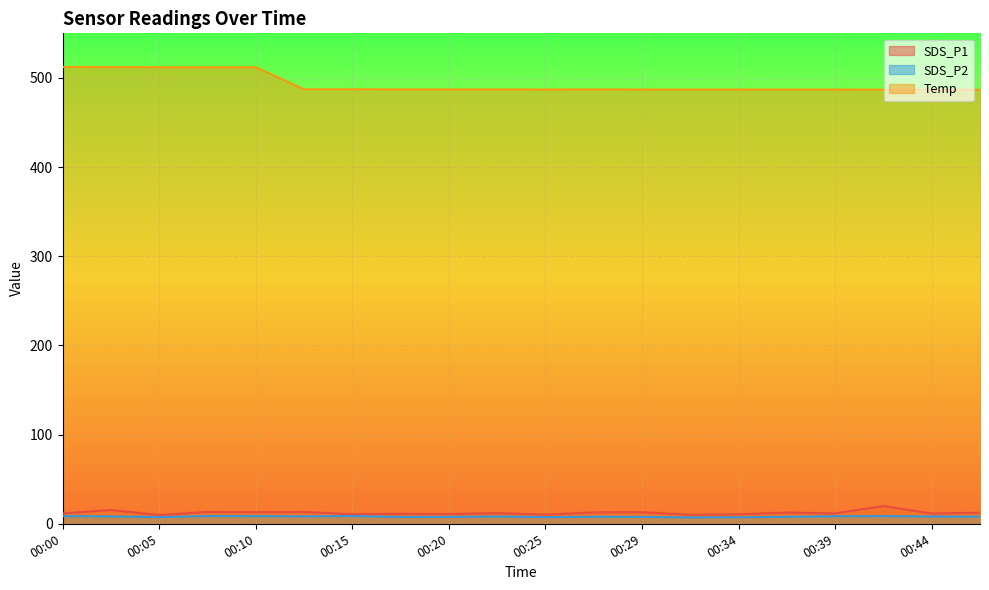

Where does the Temp series first go above 487?

00:00